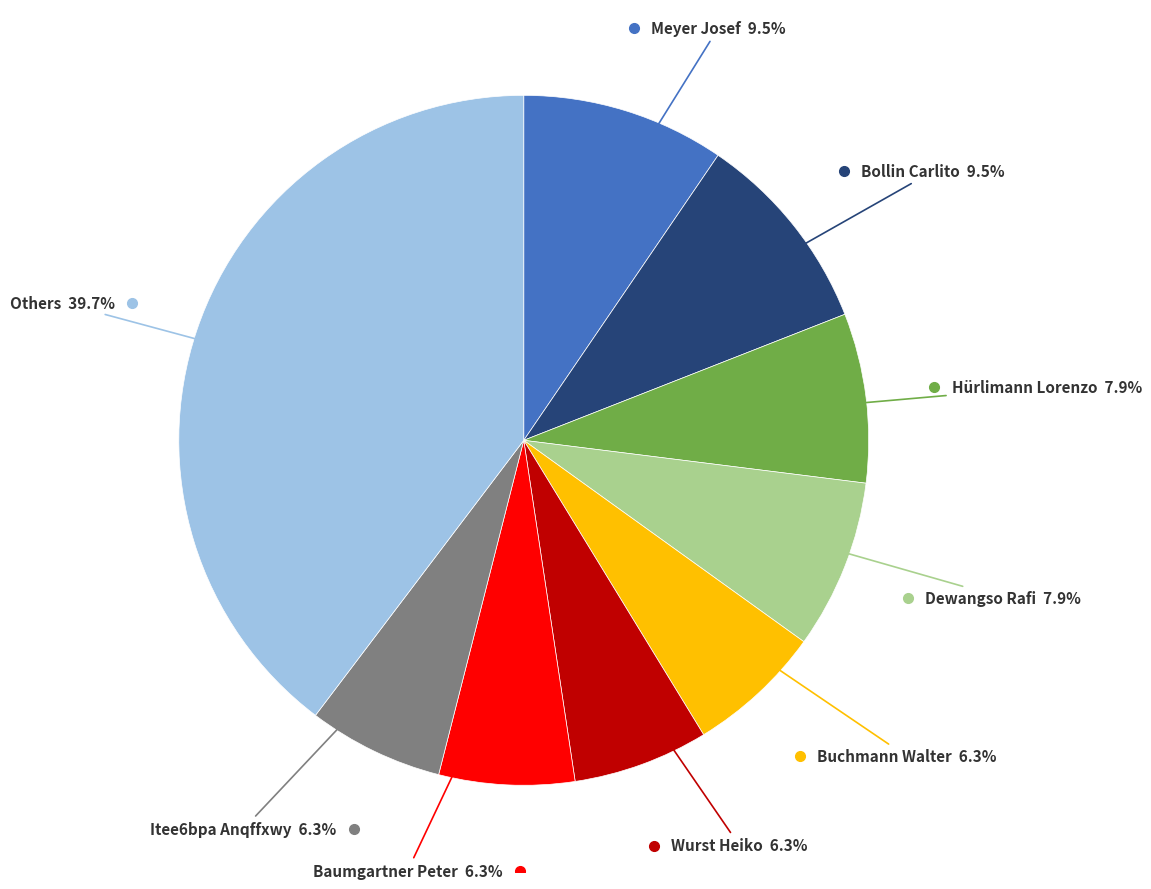

Is there any slice that represents more than half of the pie?

No